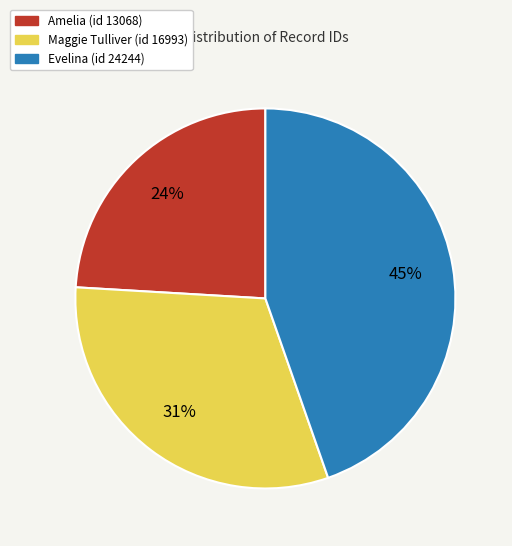

Count the number of slices in the pie.

3